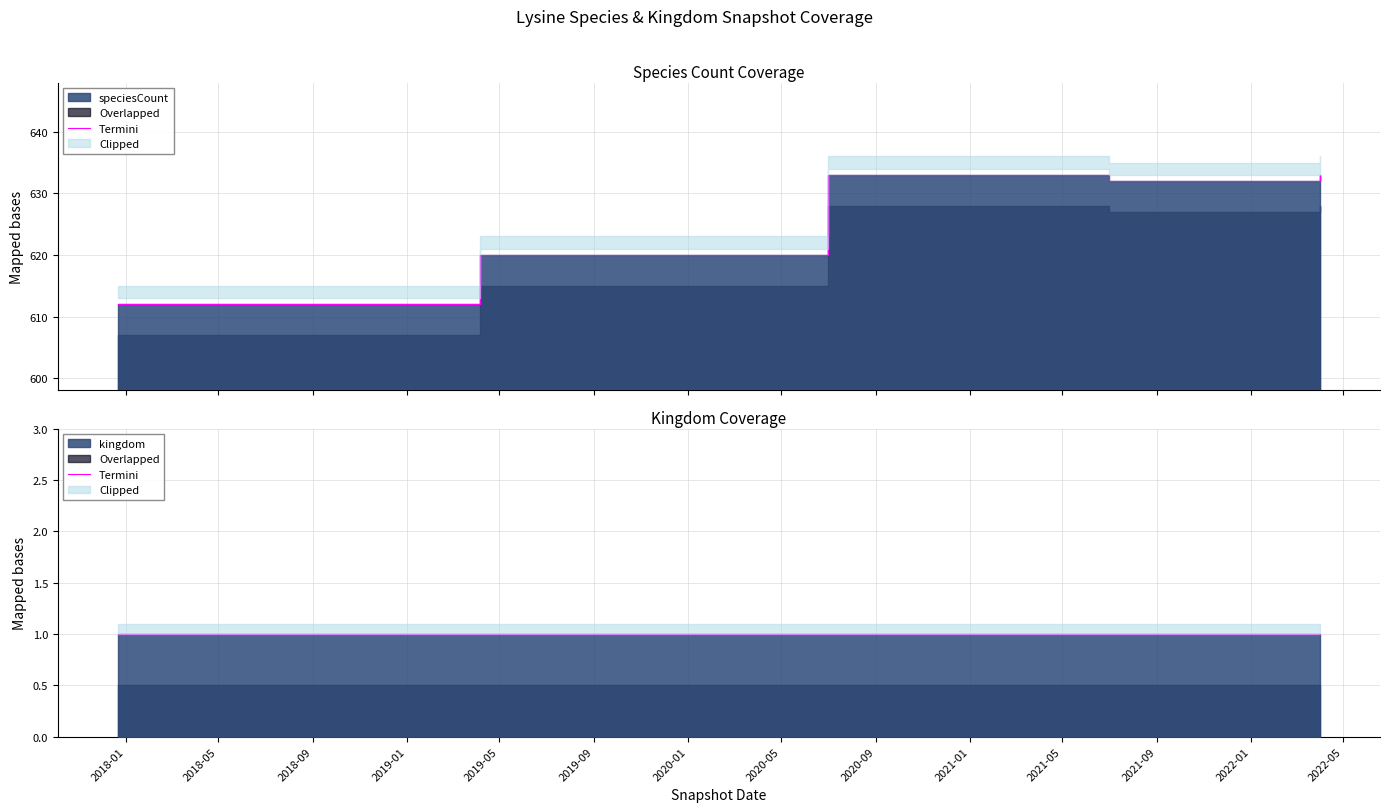

What is the change in value from 2018-07-11 to 2020-01-01?

+8